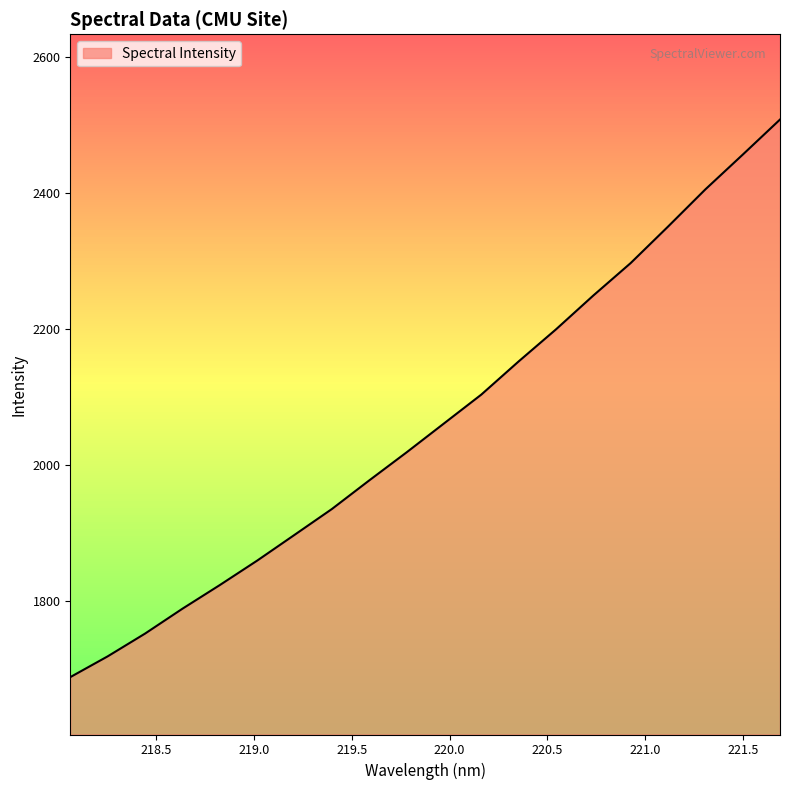

What is the minimum value shown in the chart?

1688.2